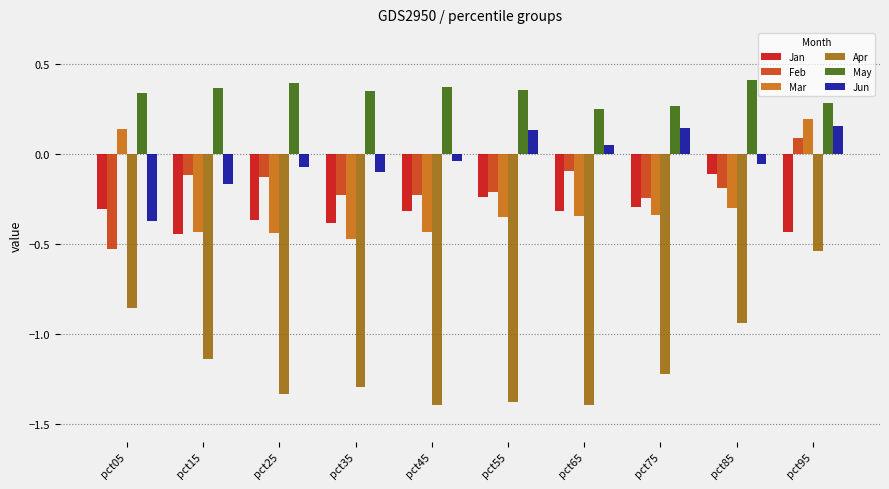

Count the number of data series in this chart.

6